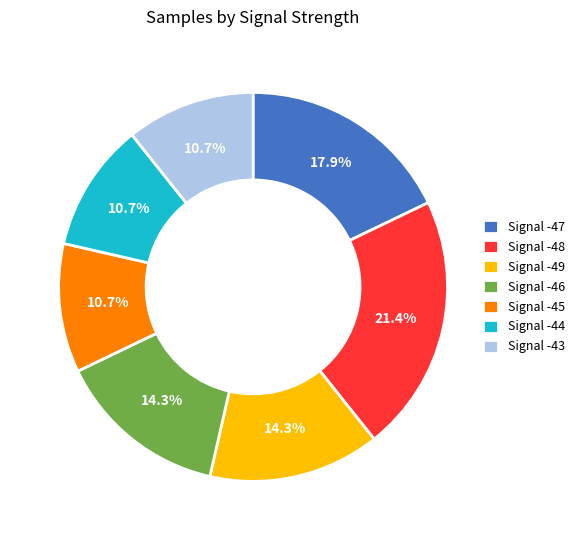

How many segments does this pie chart have?

7